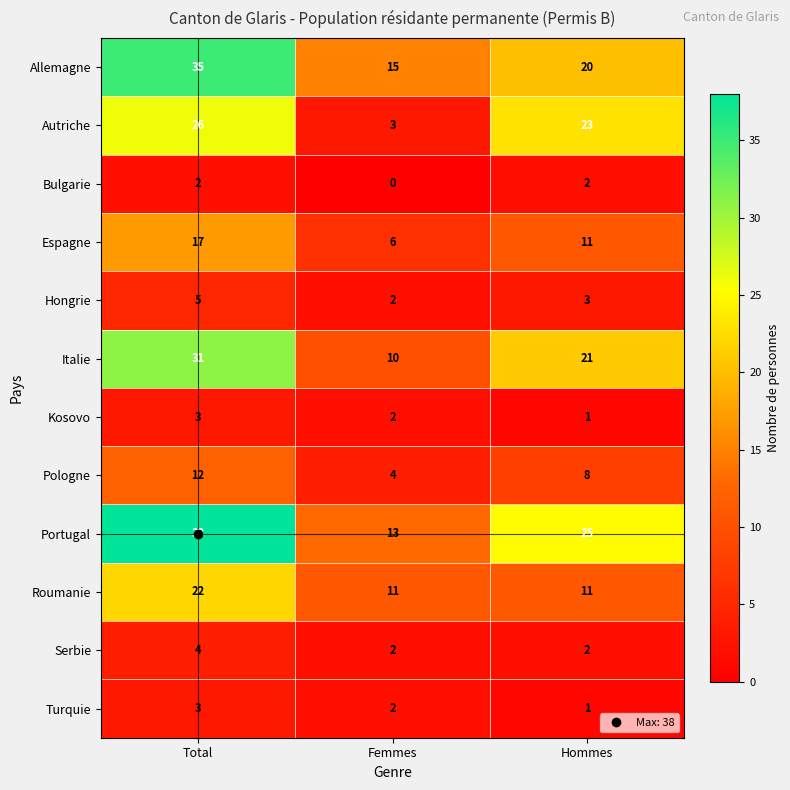

What is the sum of the Autriche values at Total and Femmes?

29